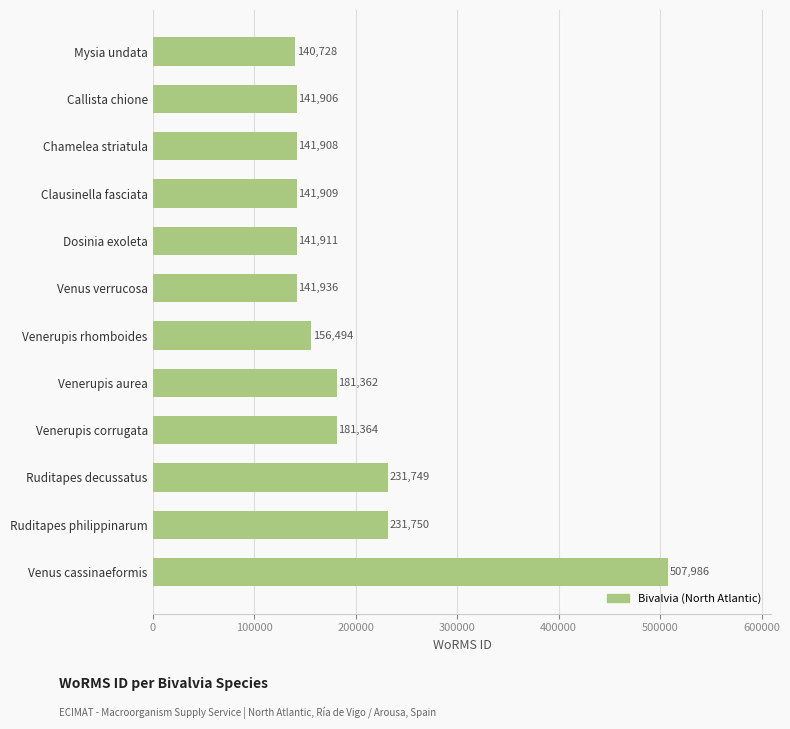

Is it true that the value at Clausinella fasciata is 193926?

False